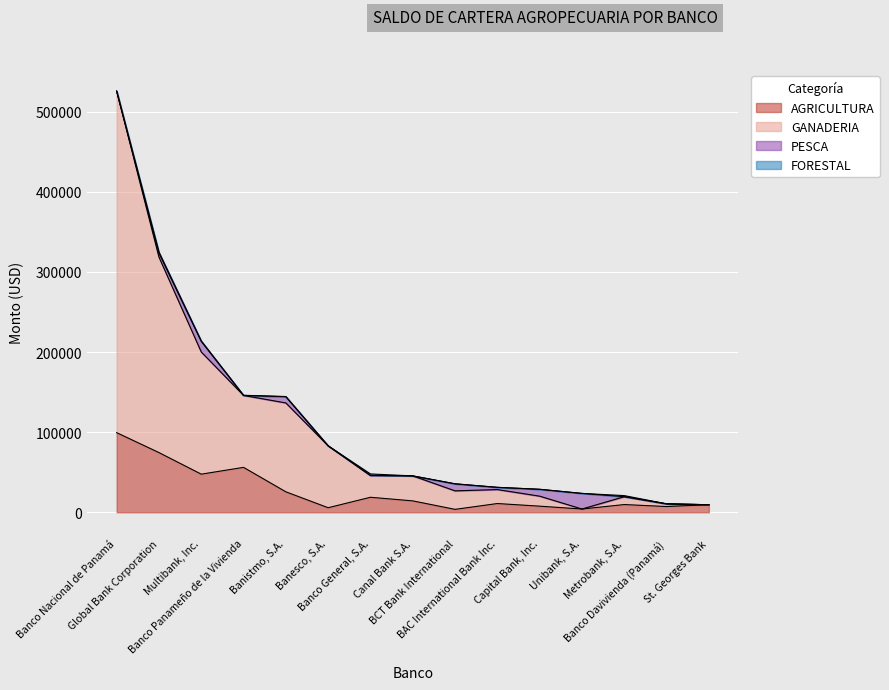

What is the maximum value for AGRICULTURA?

99372.6